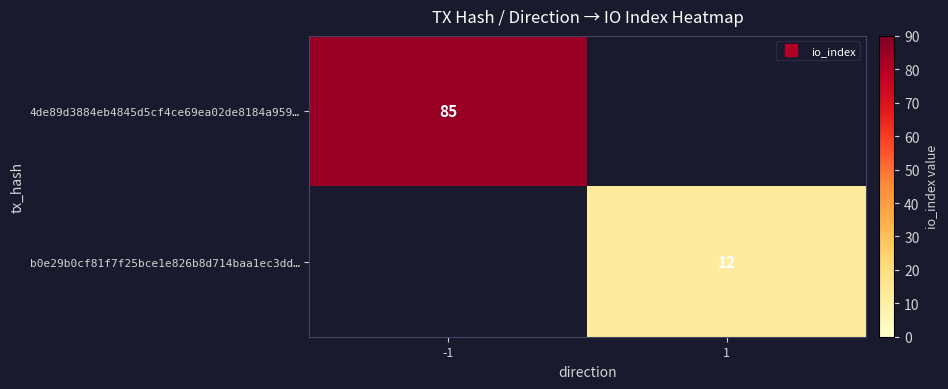

At which category is the sum across all series the highest?

-1